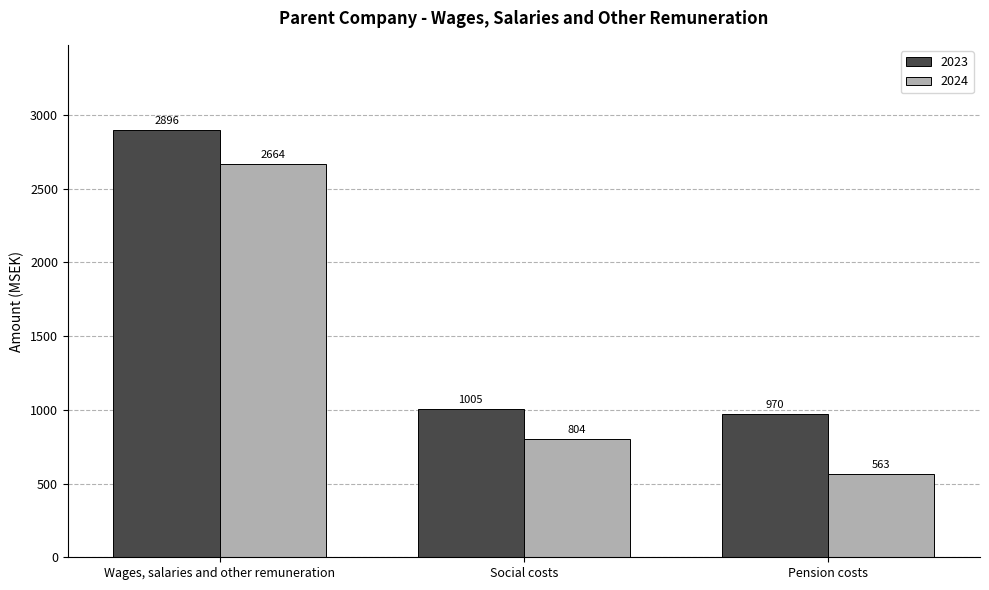

Which series has the largest total across all categories?

2023